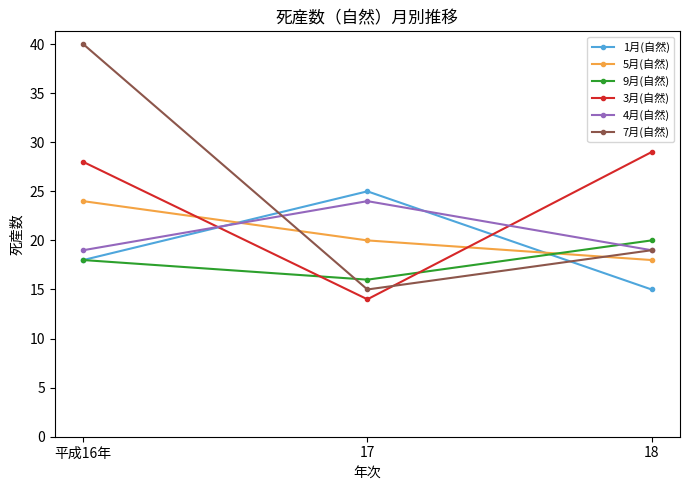

What are all the series names shown in the legend?

1月(自然), 5月(自然), 9月(自然), 3月(自然), 4月(自然), 7月(自然)